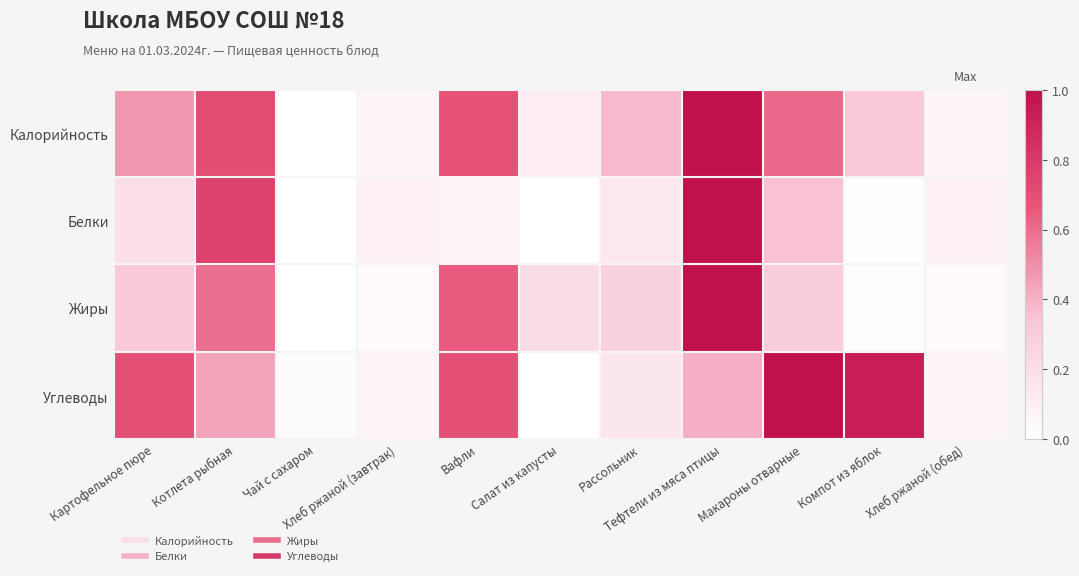

Reading right to left, transcribe all the data shown in this chart.

Калорийность: Хлеб ржаной (обед)=0.1	Компот из яблок=0.3	Макароны отварные=0.6	Тефтели из мяса птицы=1.0	Рассольник=0.4	Салат из капусты=0.1	Вафли=0.7	Хлеб ржаной (завтрак)=0.1	Чай с сахаром=0.0	Котлета рыбная=0.7	Картофельное пюре=0.5
Белки: Хлеб ржаной (обед)=0.1	Компот из яблок=0.0	Макароны отварные=0.3	Тефтели из мяса птицы=1.0	Рассольник=0.1	Салат из капусты=0.0	Вафли=0.1	Хлеб ржаной (завтрак)=0.1	Чай с сахаром=0.0	Котлета рыбная=0.8	Картофельное пюре=0.2
Жиры: Хлеб ржаной (обед)=0.0	Компот из яблок=0.0	Макароны отварные=0.3	Тефтели из мяса птицы=1.0	Рассольник=0.3	Салат из капусты=0.2	Вафли=0.6	Хлеб ржаной (завтрак)=0.0	Чай с сахаром=0.0	Котлета рыбная=0.6	Картофельное пюре=0.3
Углеводы: Хлеб ржаной (обед)=0.1	Компот из яблок=0.9	Макароны отварные=1.0	Тефтели из мяса птицы=0.4	Рассольник=0.2	Салат из капусты=0.0	Вафли=0.7	Хлеб ржаной (завтрак)=0.1	Чай с сахаром=0.0	Котлета рыбная=0.4	Картофельное пюре=0.7